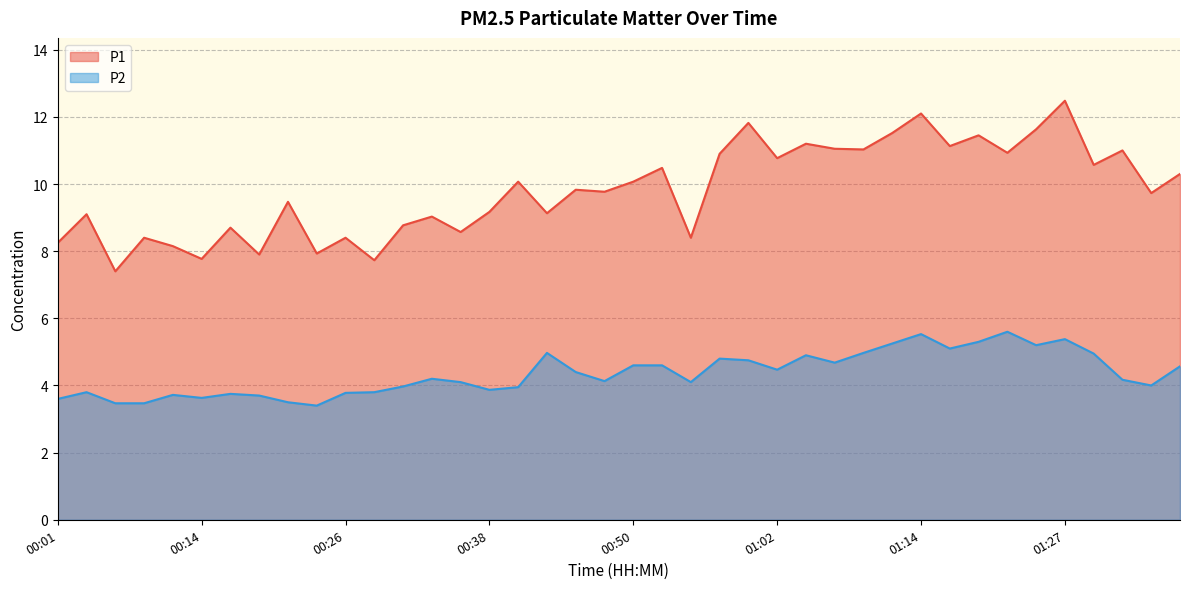

How many data points in P1 are less than 9?

13